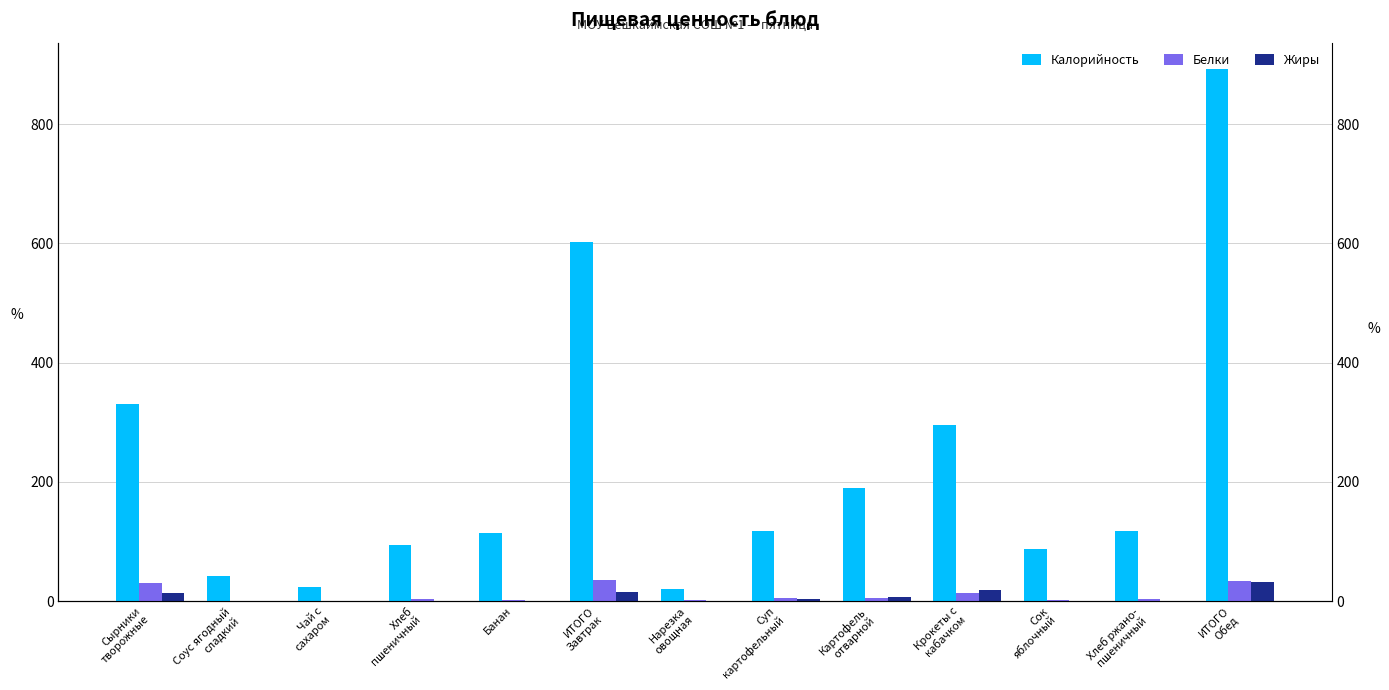

What is the label of the 6th bar from the right?

Суп
картофельный